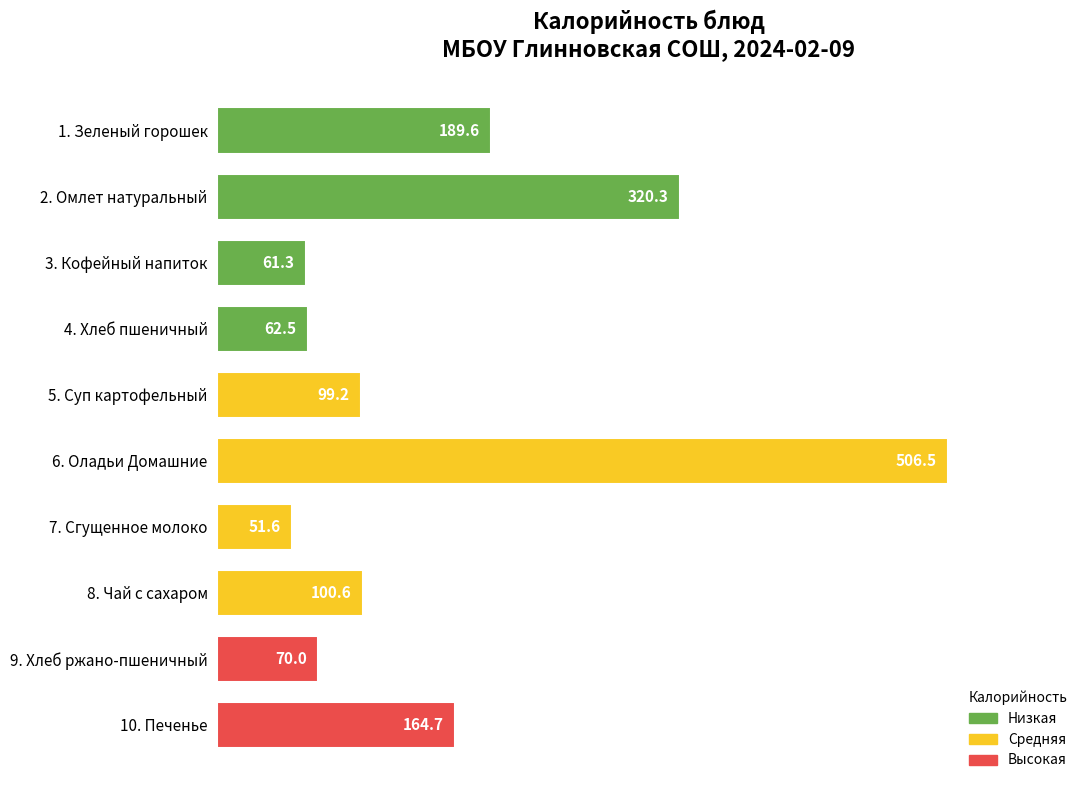

At which category does the chart reach its minimum across all series?

7. Сгущенное молоко